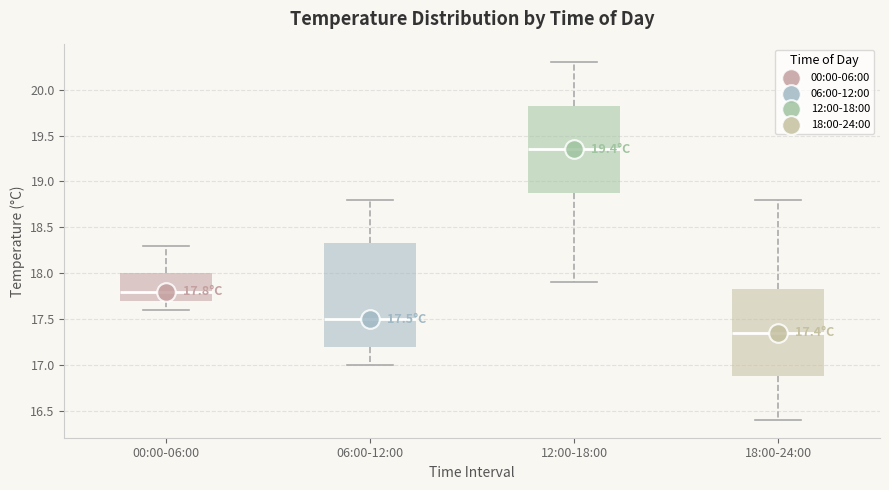

Which box's median line is the highest?

12:00-18:00